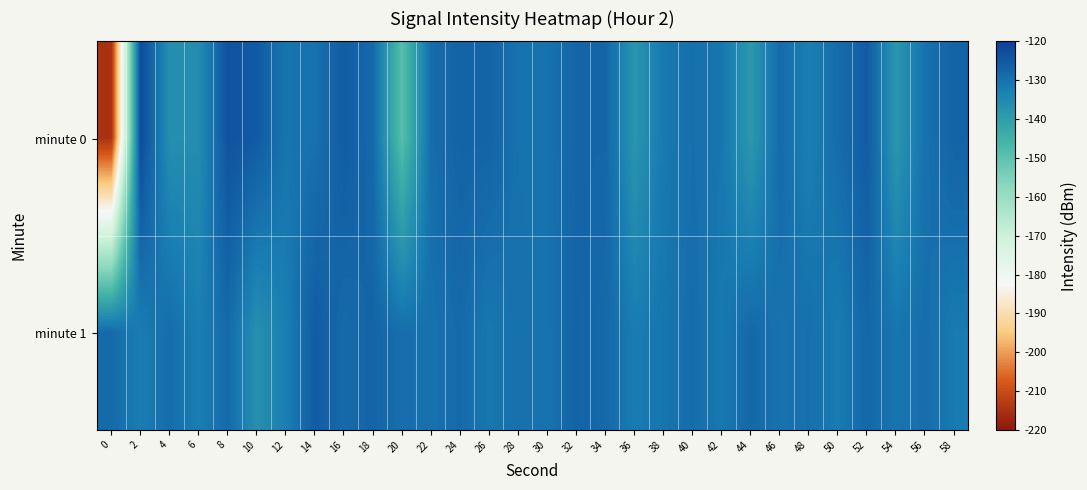

Reading left to right, what are all the values shown in this chart?

minute 0: 0=-215.0	2=-122.4	4=-136.3	6=-135.9	8=-124.0	10=-125.5	12=-130.7	14=-130.1	16=-125.8	18=-128.5	20=-148.9	22=-129.2	24=-127.2	26=-127.4	28=-130.2	30=-130.2	32=-127.8	34=-127.8	36=-138.0	38=-131.6	40=-129.7	42=-131.0	44=-138.6	46=-128.8	48=-132.9	50=-129.1	52=-125.7	54=-138.3	56=-130.2	58=-127.3
minute 1: 0=-128.9	2=-132.4	4=-129.2	6=-132.6	8=-128.7	10=-136.6	12=-132.8	14=-125.8	16=-128.6	18=-127.5	20=-129.5	22=-130.1	24=-128.8	26=-131.2	28=-129.9	30=-130.5	32=-127.3	34=-128.6	36=-132.1	38=-130.8	40=-129.2	42=-131.5	44=-128.4	46=-130.3	48=-129.7	50=-132.0	52=-128.1	54=-130.9	56=-129.4	58=-131.8